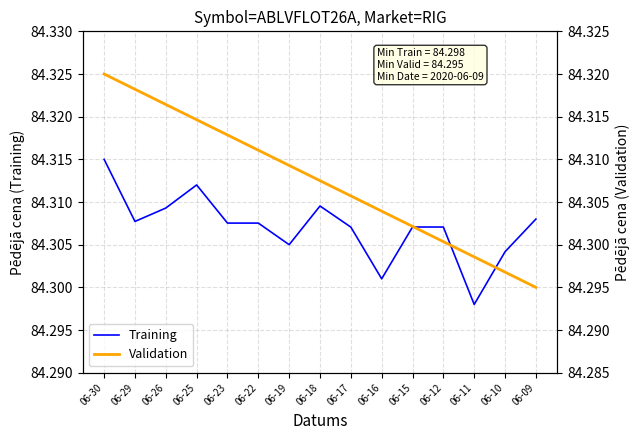

What is the sum of all Training values?

1264.6